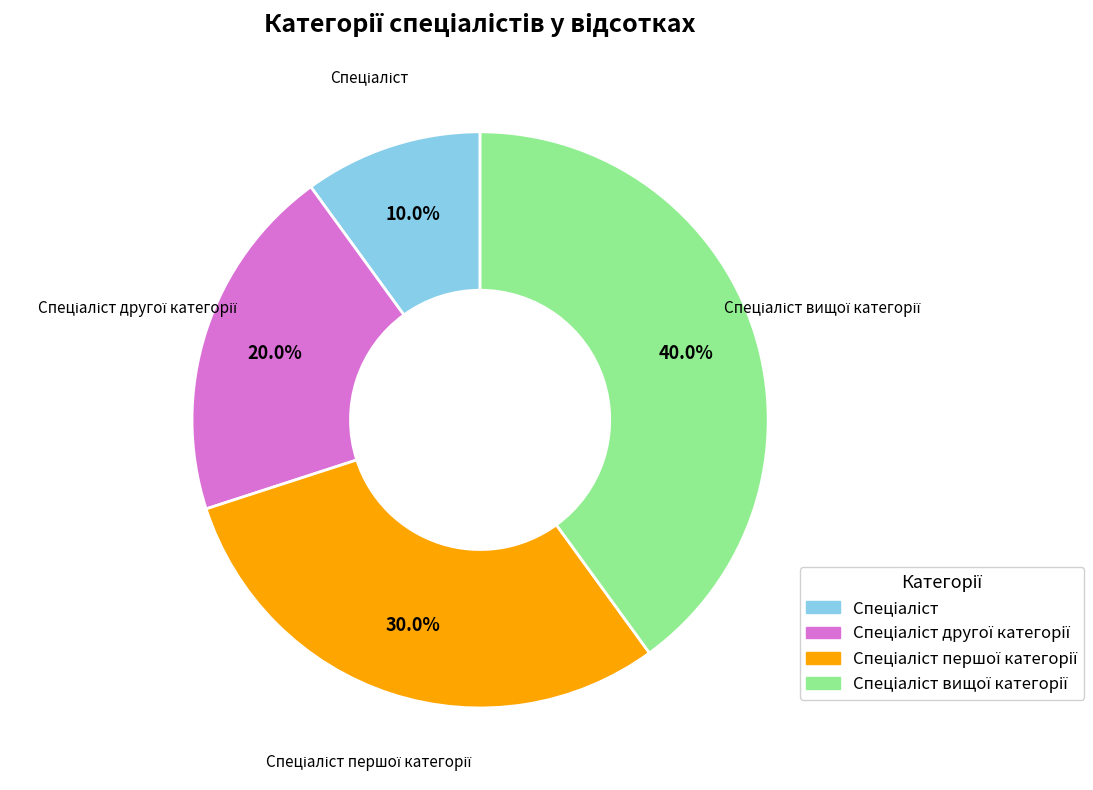

Is there any slice that represents more than half of the pie?

No